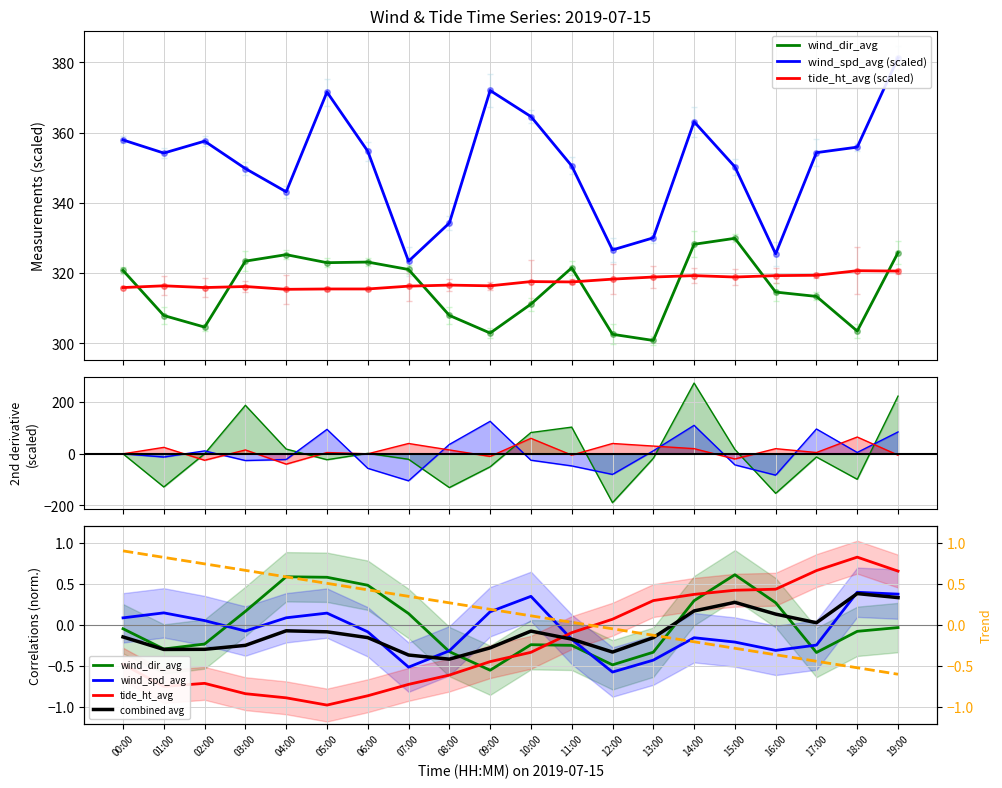

How many lines are shown in the chart?

3